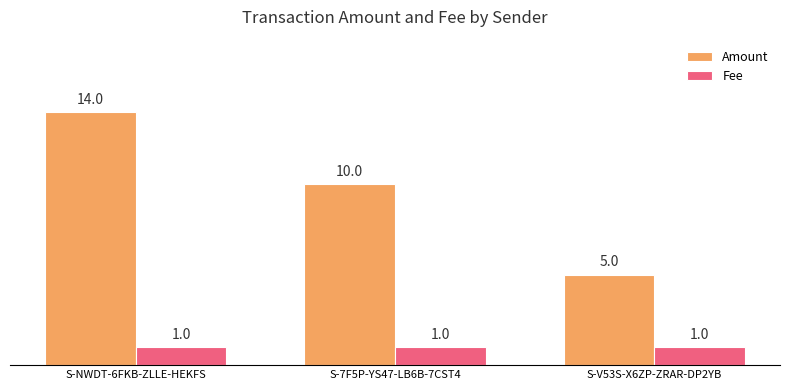

Where is Amount nearest to the value 9?

S-7F5P-YS47-LB6B-7CST4